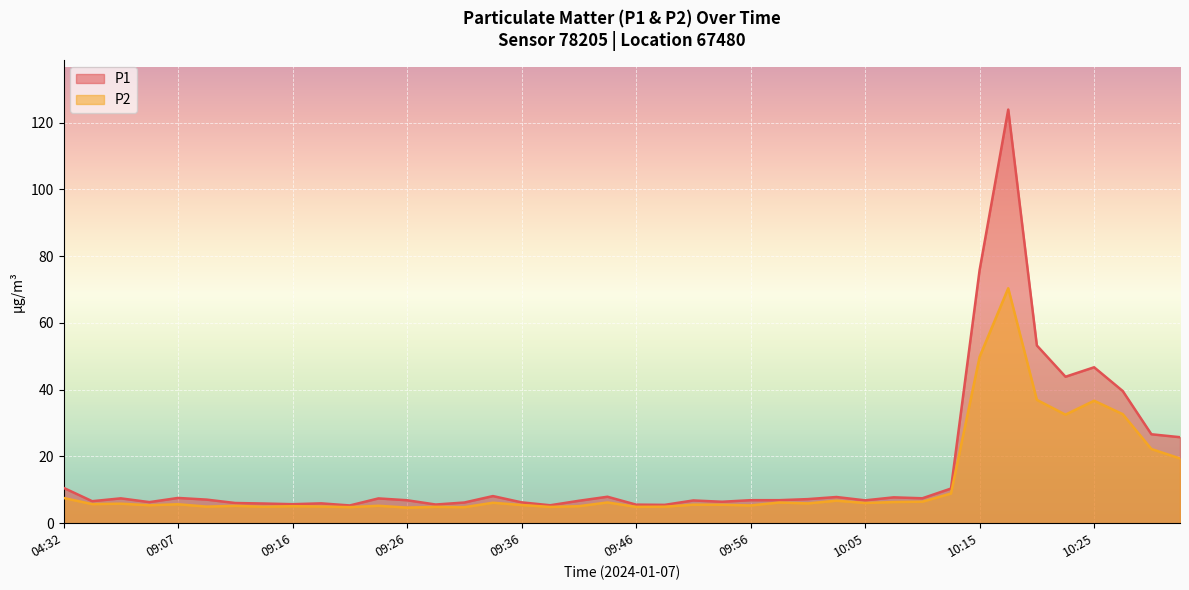

Rank the categories by P1 value from highest to lowest.

10:18, 10:15, 10:20, 10:25, 10:22, 10:27, 10:30, 10:32, 04:32, 10:13, 09:33, 09:43, 10:03, 10:08, 09:07, 10:10, 09:02, 09:24, 10:01, 09:09, 09:56, 09:58, 09:26, 10:05, 09:50, 09:41, 08:59, 09:53, 09:04, 09:36, 09:31, 09:12, 09:19, 09:14, 09:16, 09:29, 09:46, 09:48, 09:38, 09:21